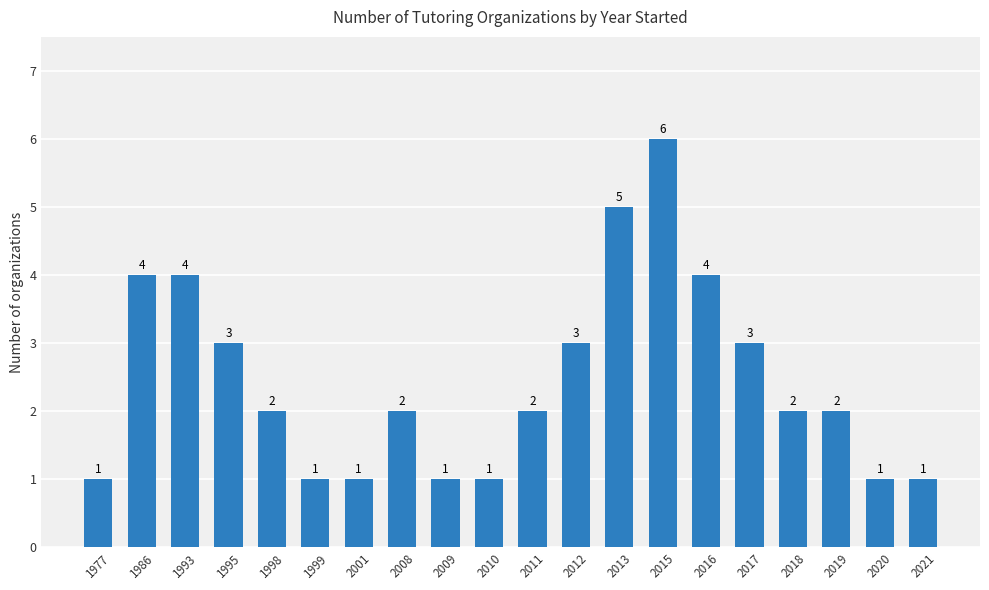

What is the difference between the maximum and minimum values?

5